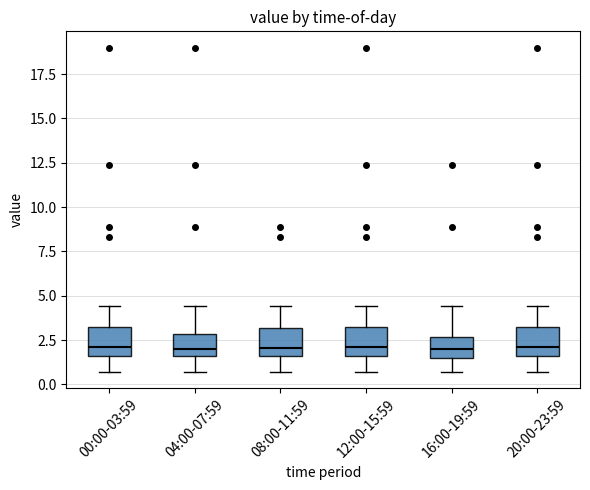

Where does the lower whisker of the box for 16:00-19:59 end on the y-axis? The values are not printed on the chart, so give them approximately, as read against the axis.

0.5